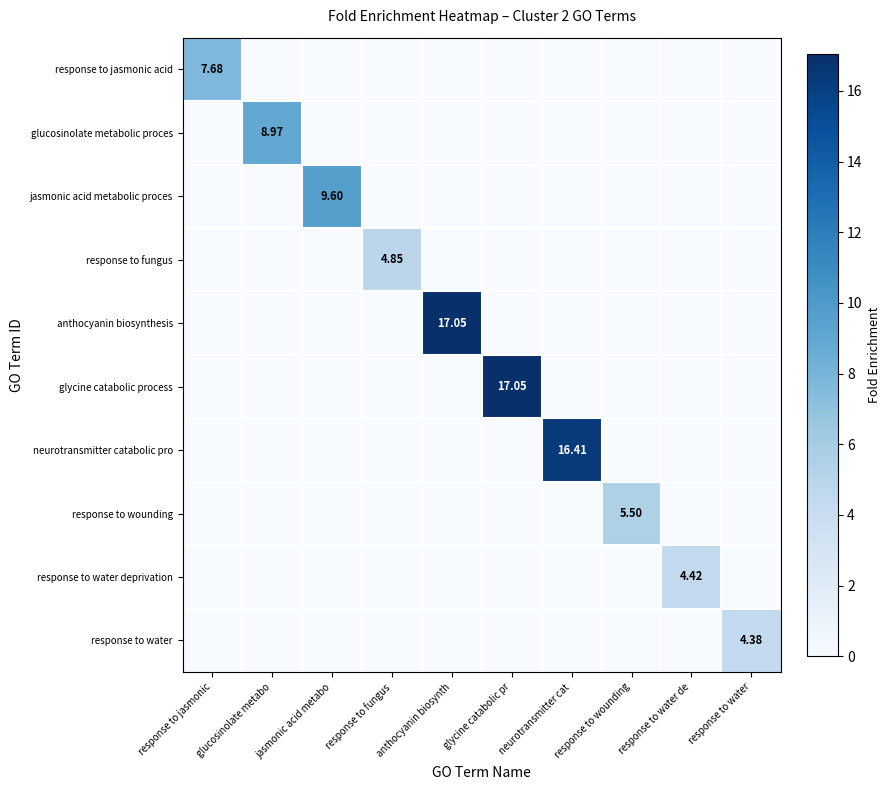

Is the value of neurotransmitter catabolic pro at response to wounding greater than the value of response to water at response to water?

No